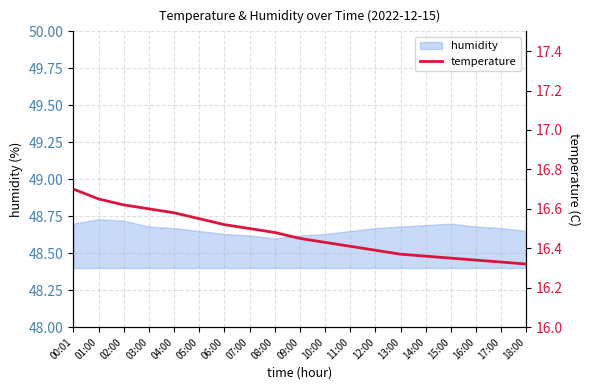

Is it true that the value at 08:00 is 16.5?

True